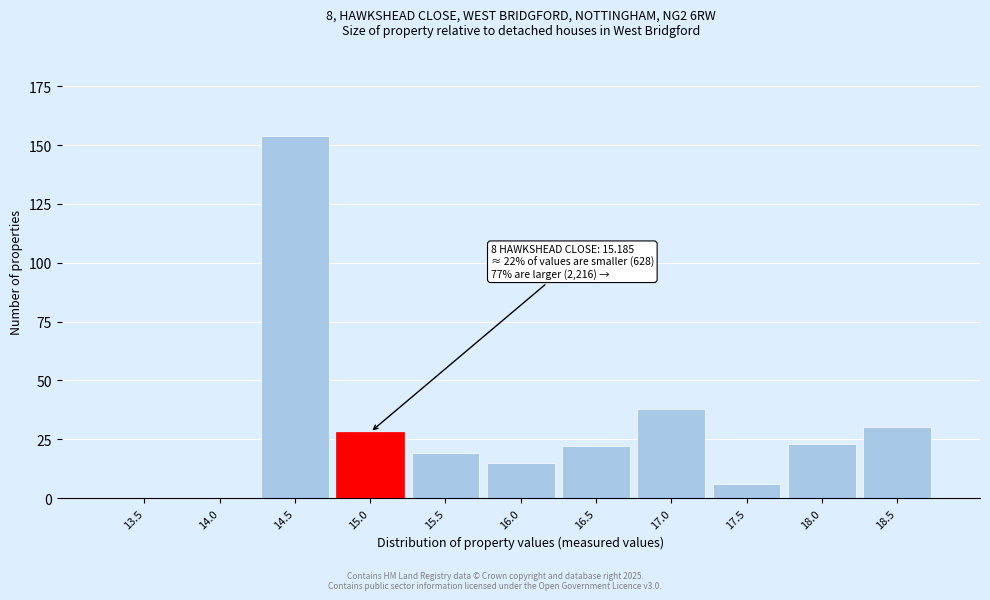

The chart shows a value of 3 at 16.0. True or false?

False